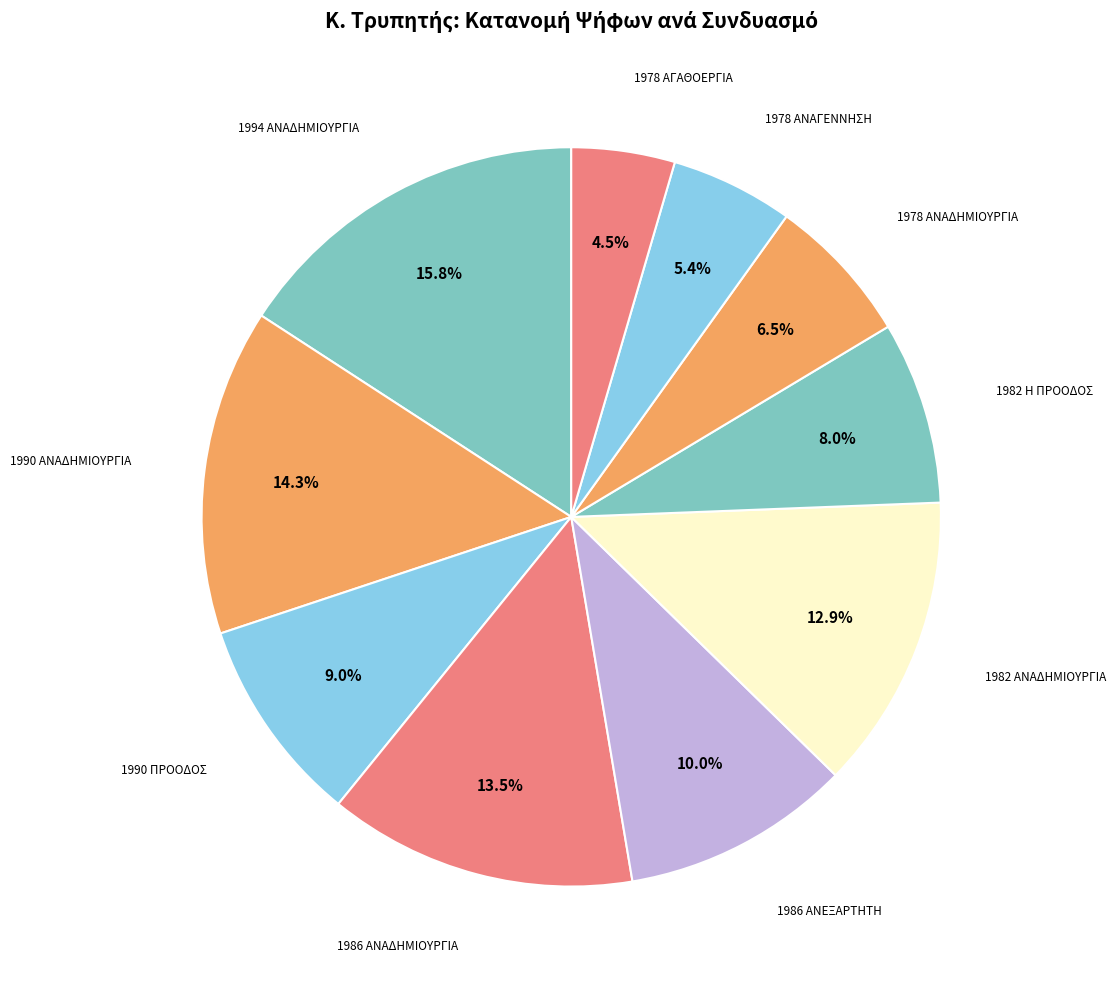

To the nearest percent, what is the difference between the largest and smallest slice percentages?

11%